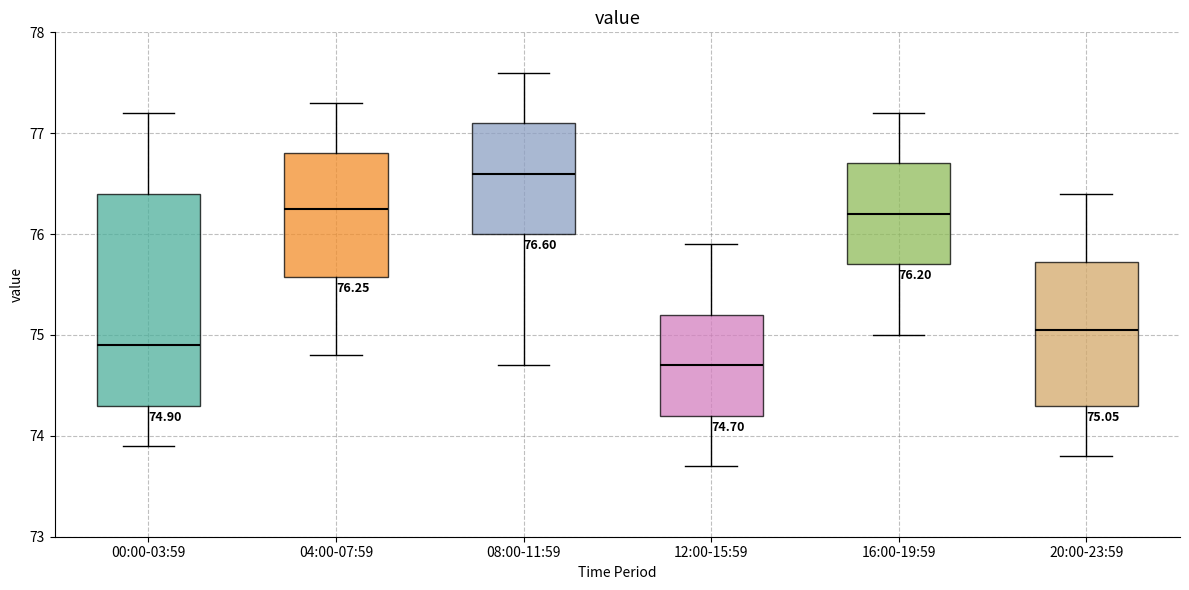

Which box's median line is the lowest?

12:00-15:59